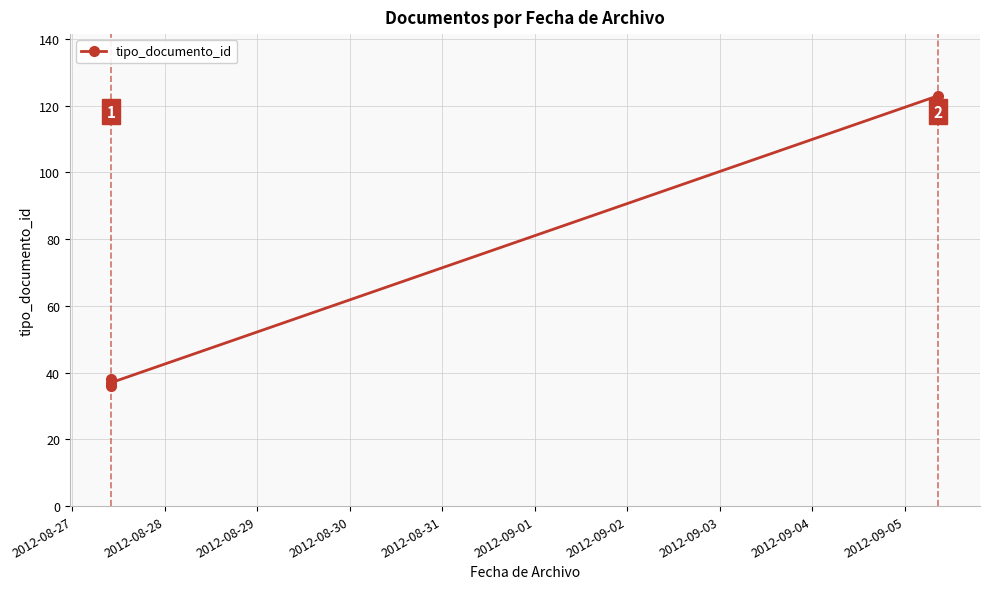

How many interior local valleys (lower than both neighbors) does the data have?

1